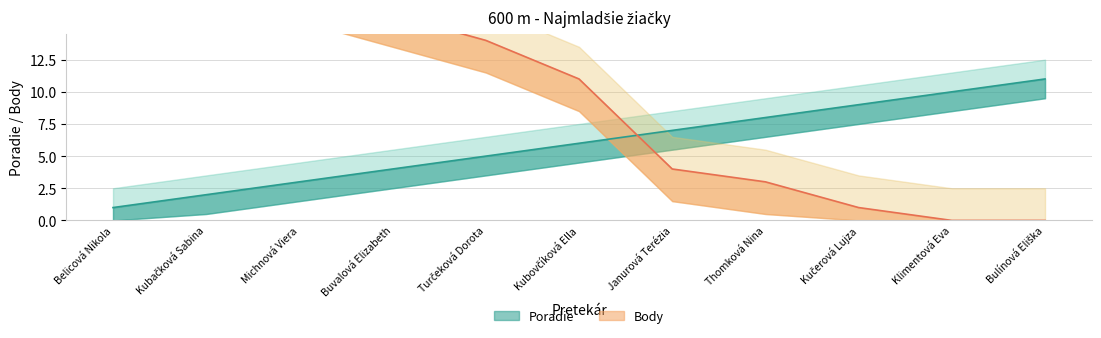

How many lines are shown in the chart?

2